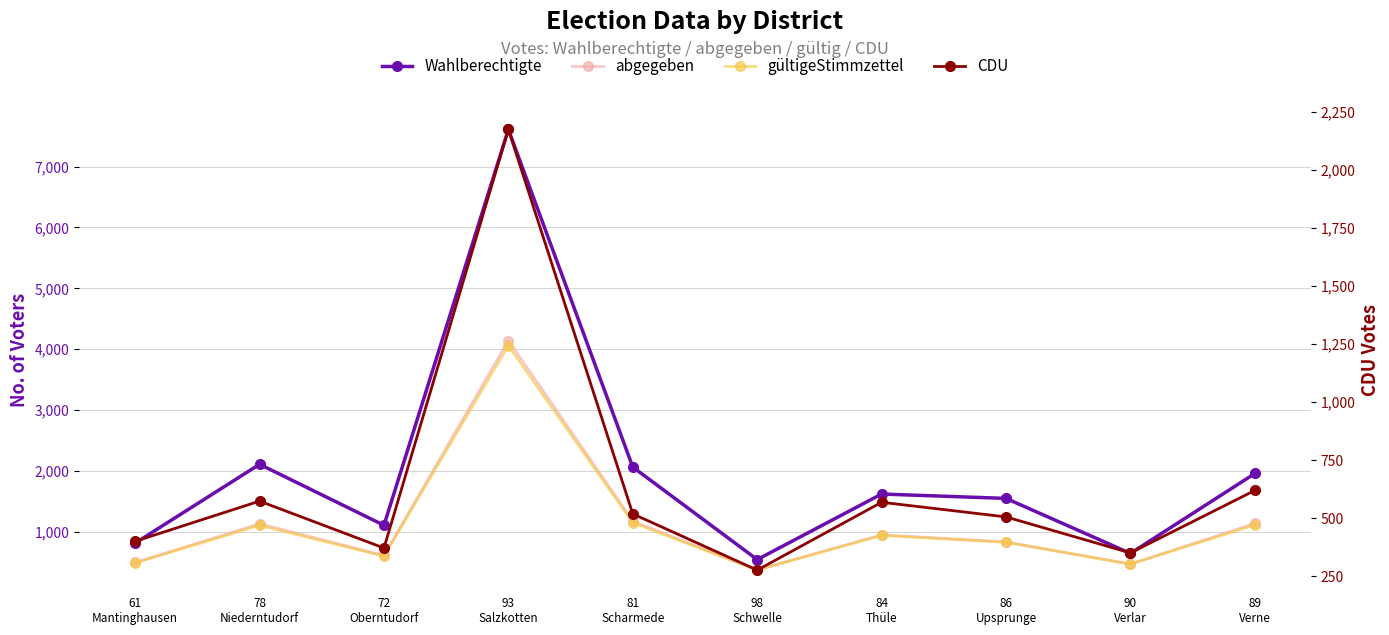

How many data points in abgegeben are above 953?

4